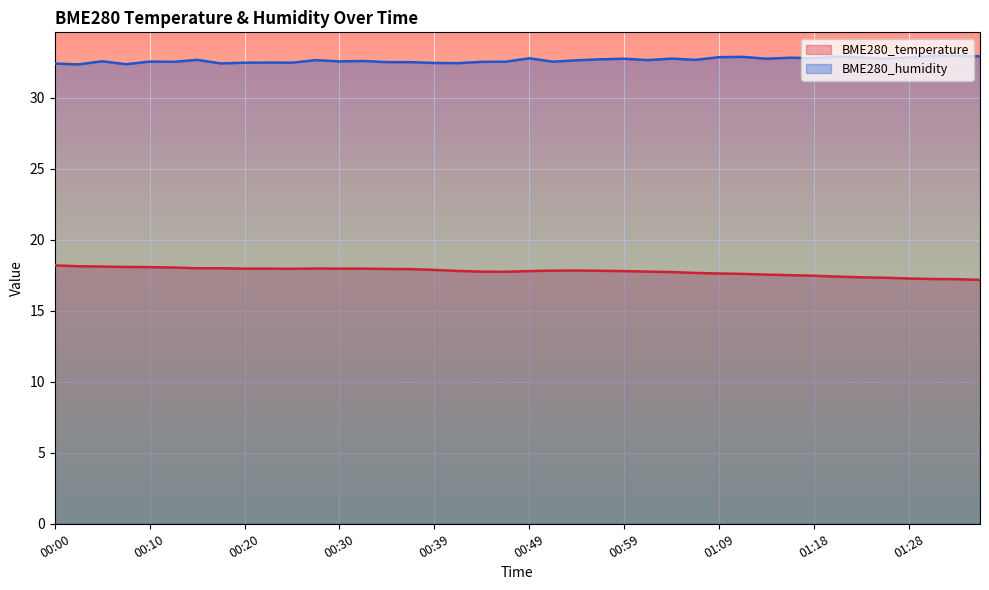

Between 01:11 and 01:21, which series saw the biggest shift?

BME280_temperature